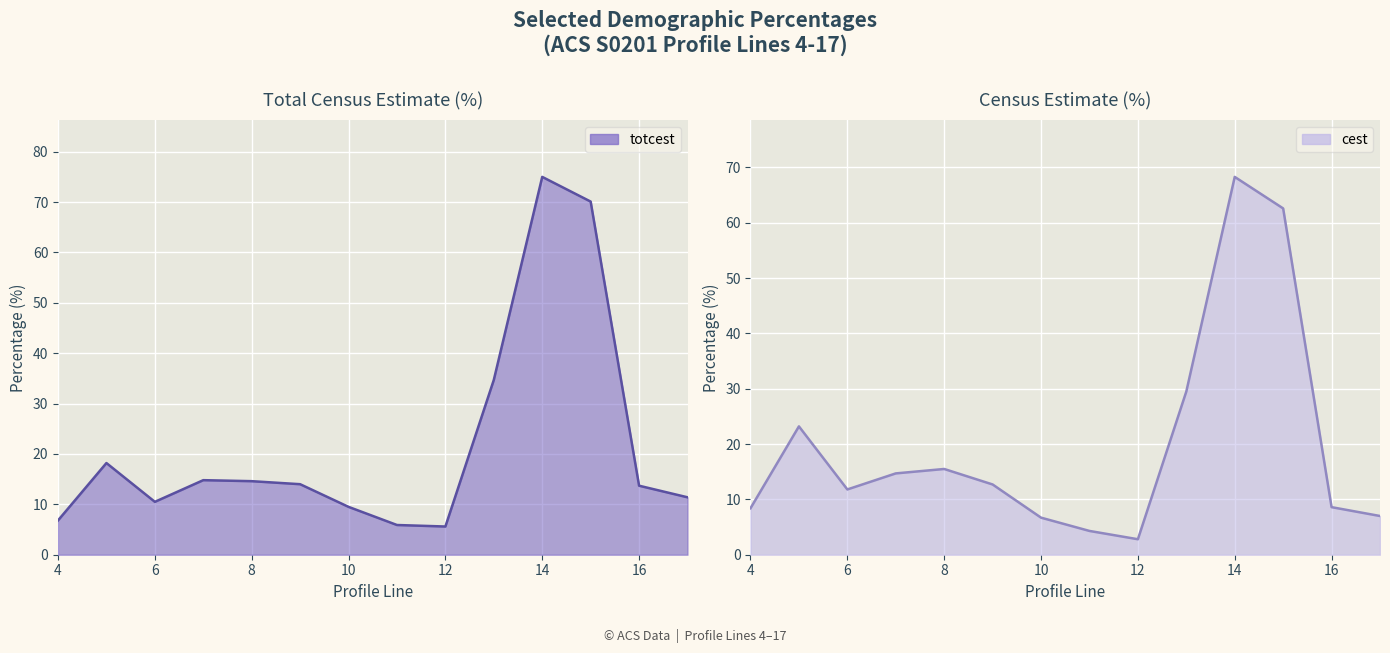

What is the highest value of the cest series?

68.3